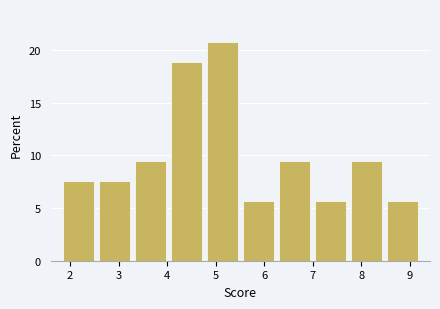

Over which range of the x-axis is the bar tallest?

4.8 to 5.5